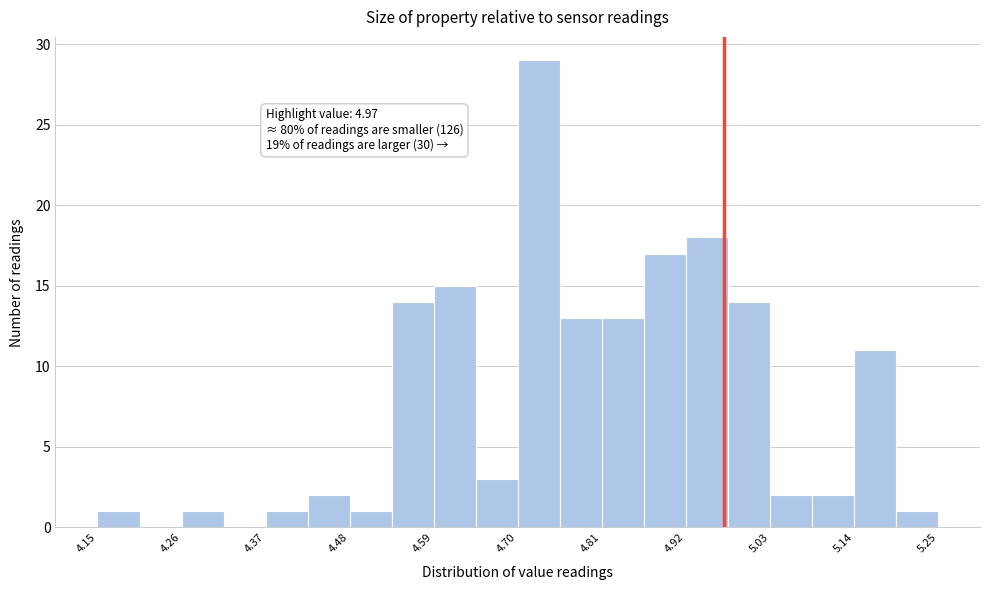

Around what value on the x-axis is the tallest bar? Give the approximate position of its centre, as read against the axis.

4.72